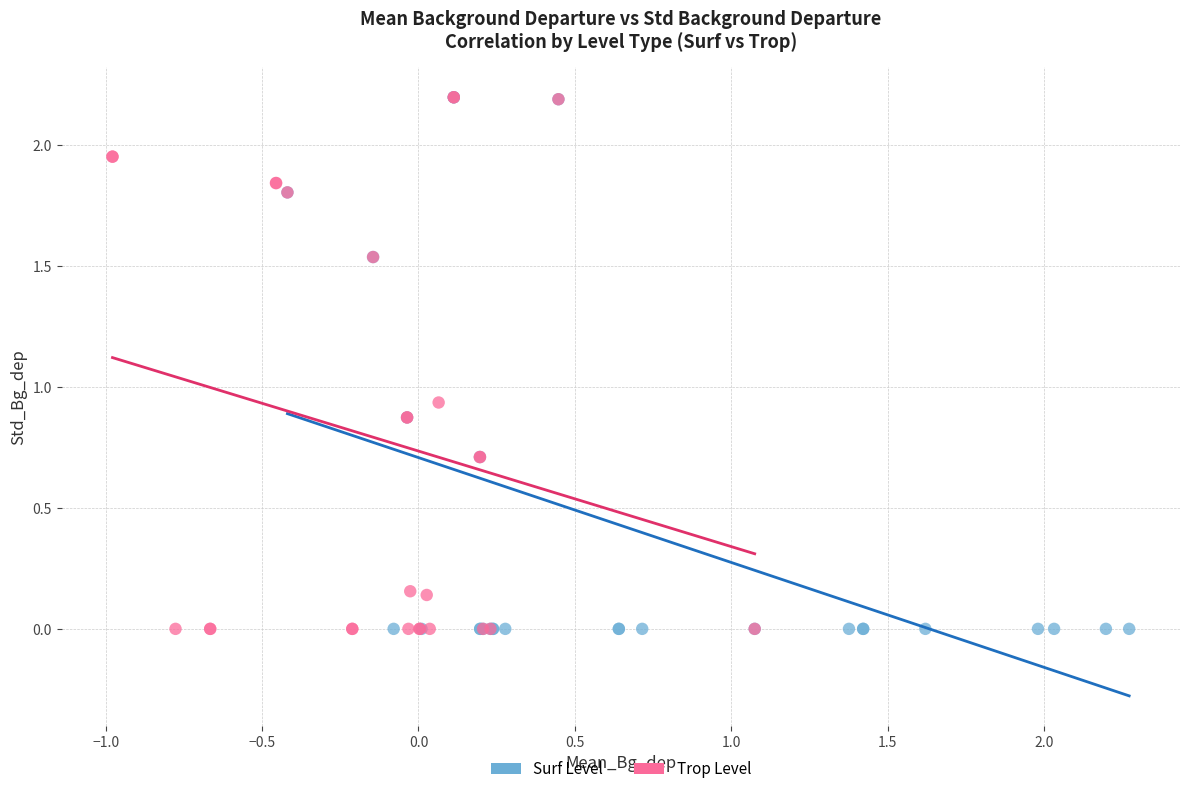

What are all the series names shown in the legend?

Surf Level, Trop Level